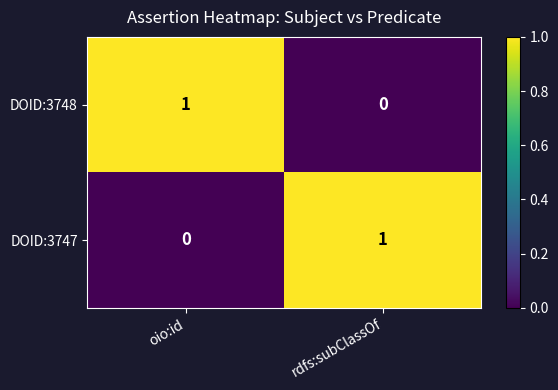

What is the maximum value shown in the chart?

1